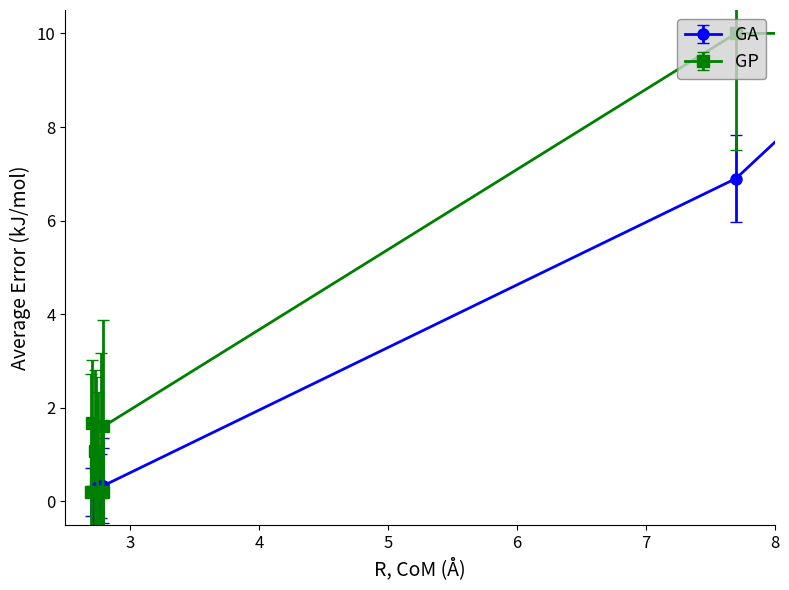

Which series has the largest range (max minus min)?

GP